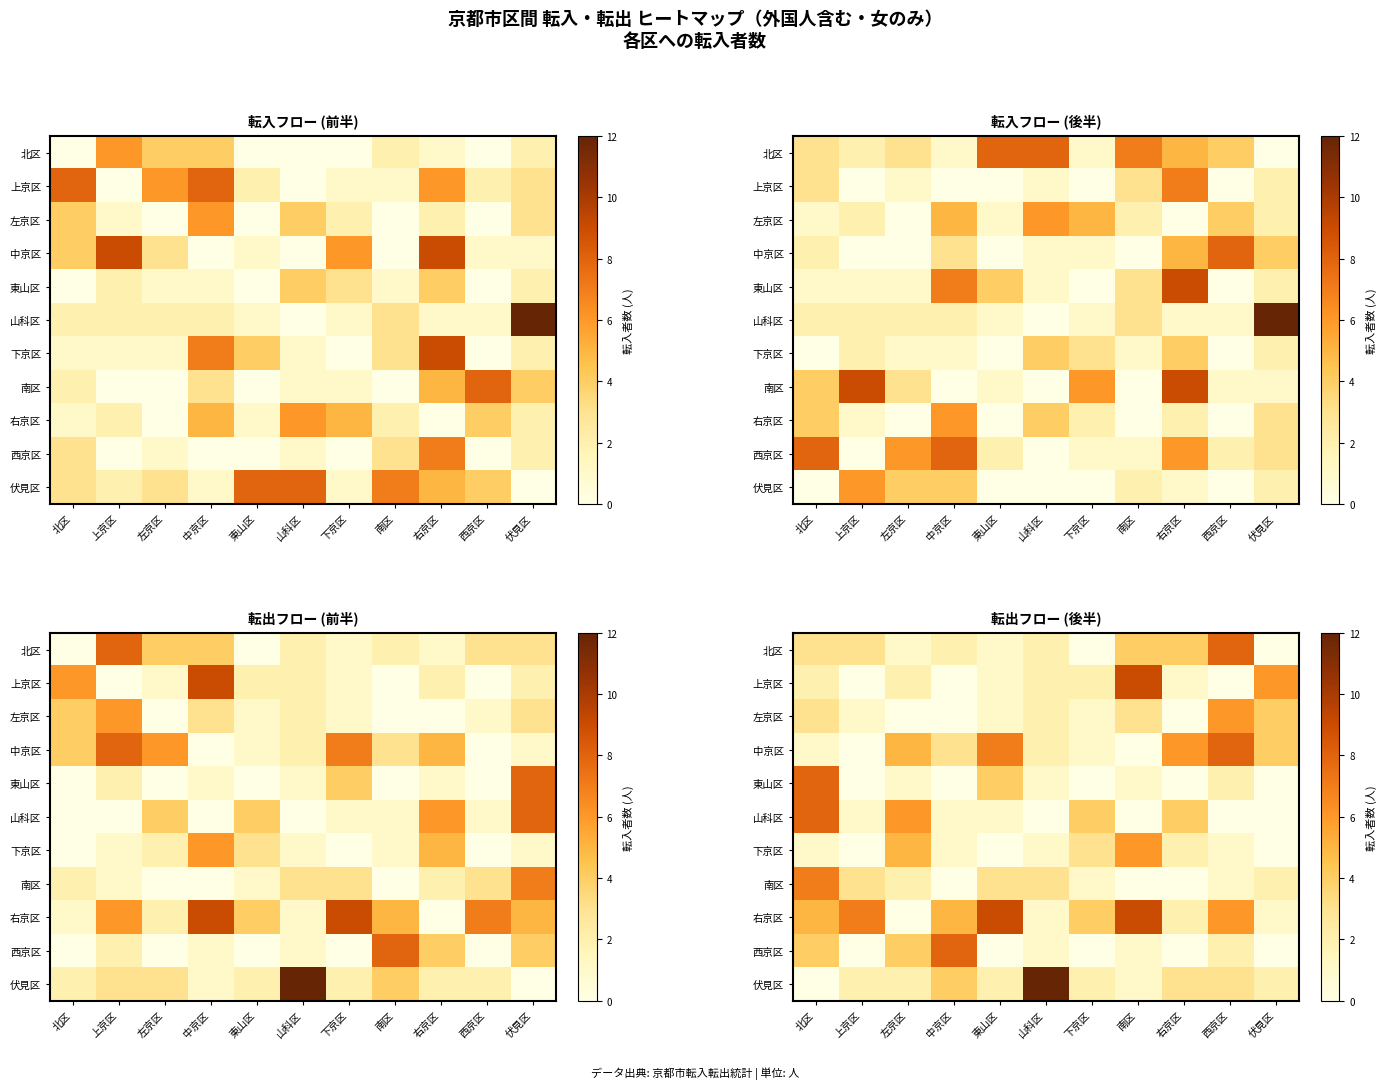

Is it true that 右京区 equals 1 at 中京区?

False